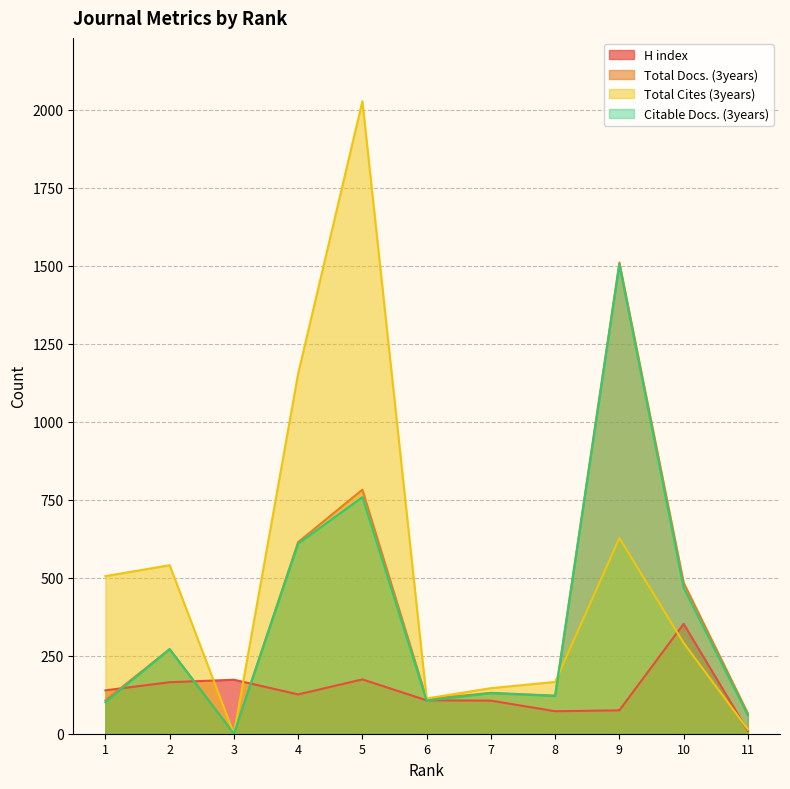

At which category does Citable Docs. (3years) reach its first local peak?

2